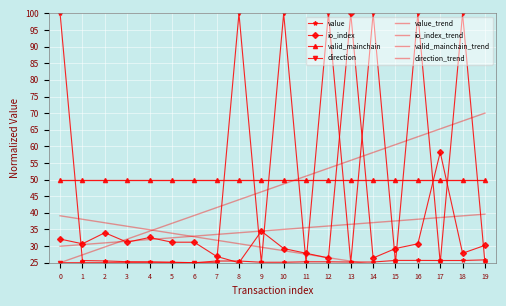

How many categories are shown in the chart?

20